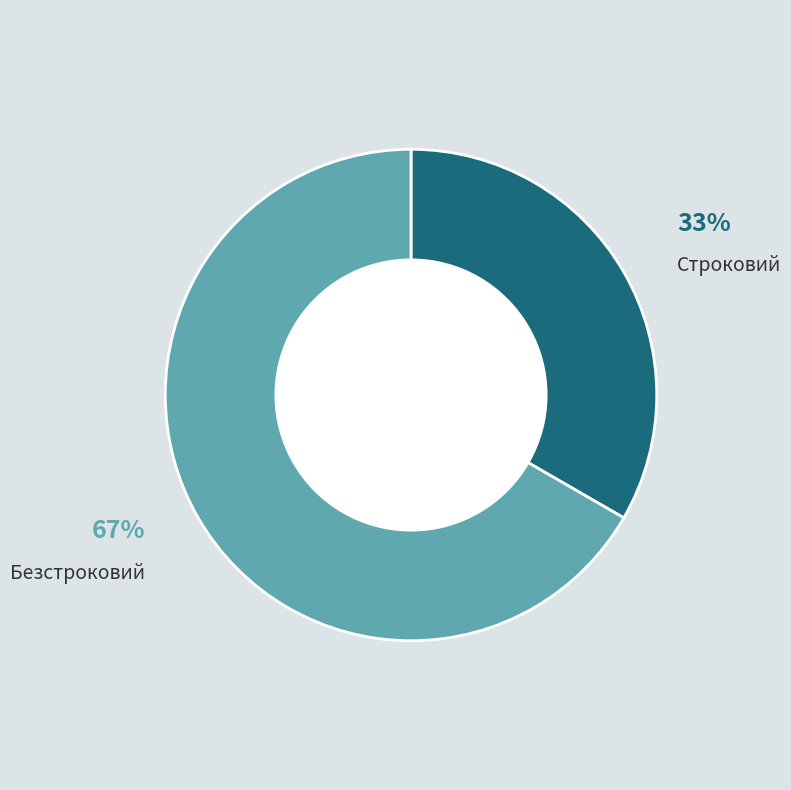

How many slices are in this pie chart?

2